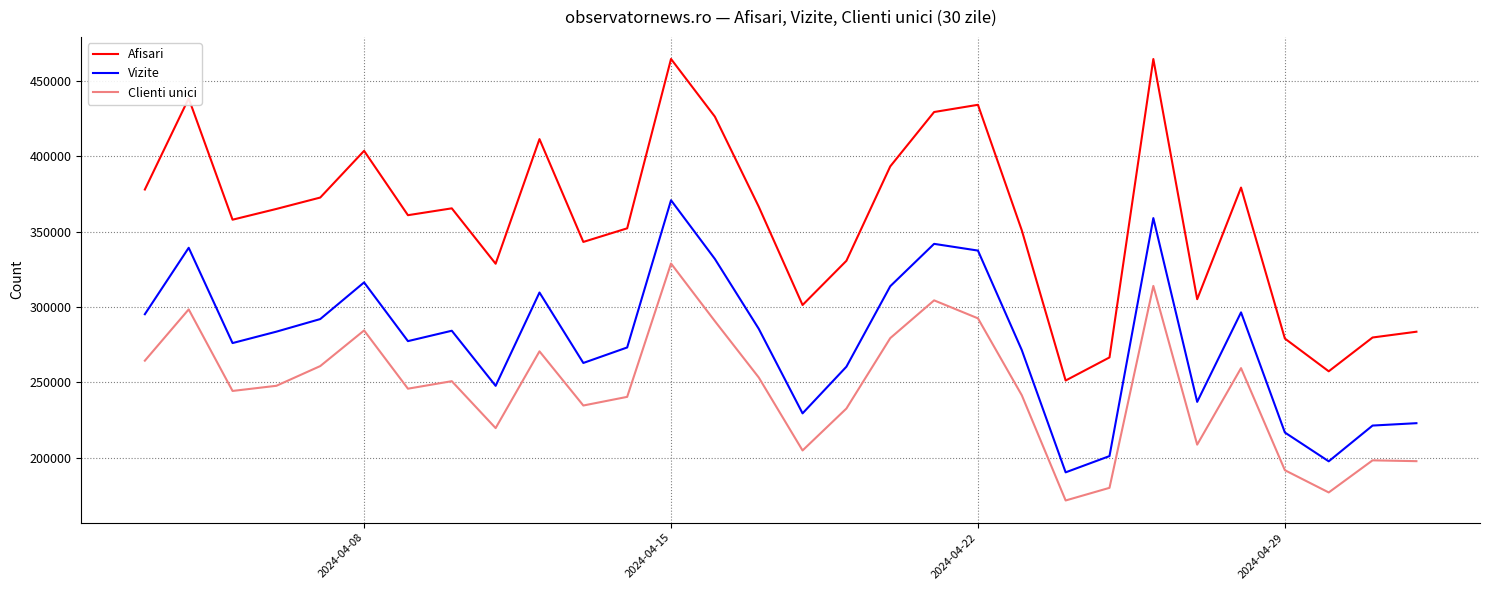

What is the lowest value of the Afisari series?

251296